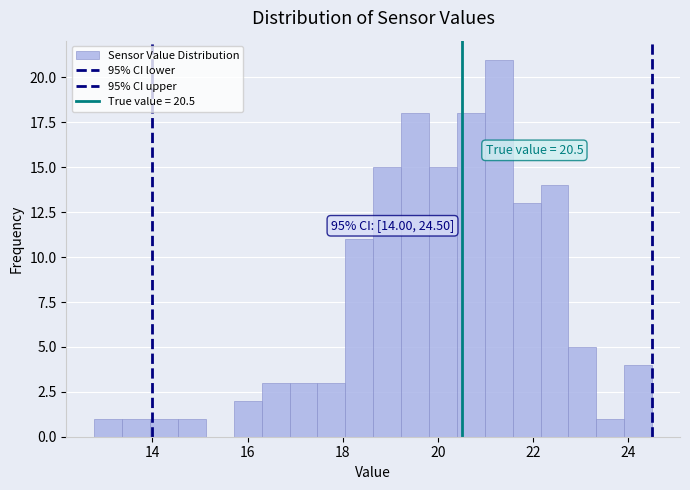

Read against the x-axis, roughly where is the centre of the tallest bar?

21.2